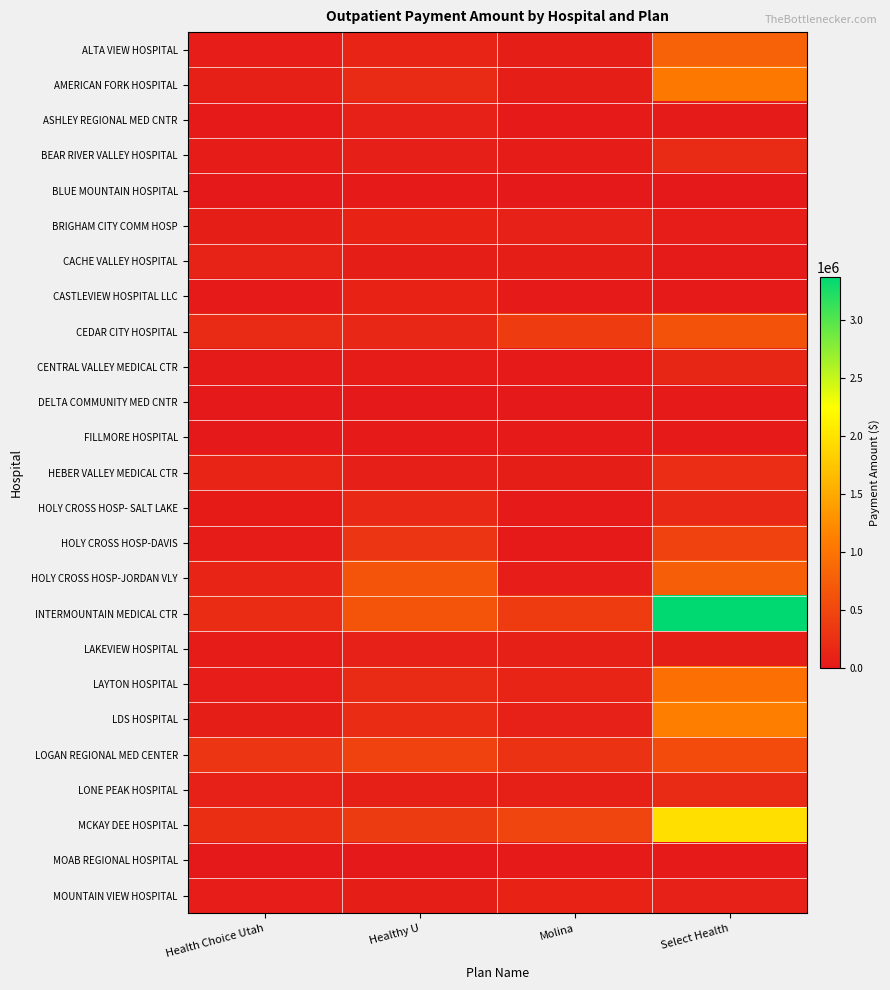

At how many categories does at least one series exceed 1540476?

1